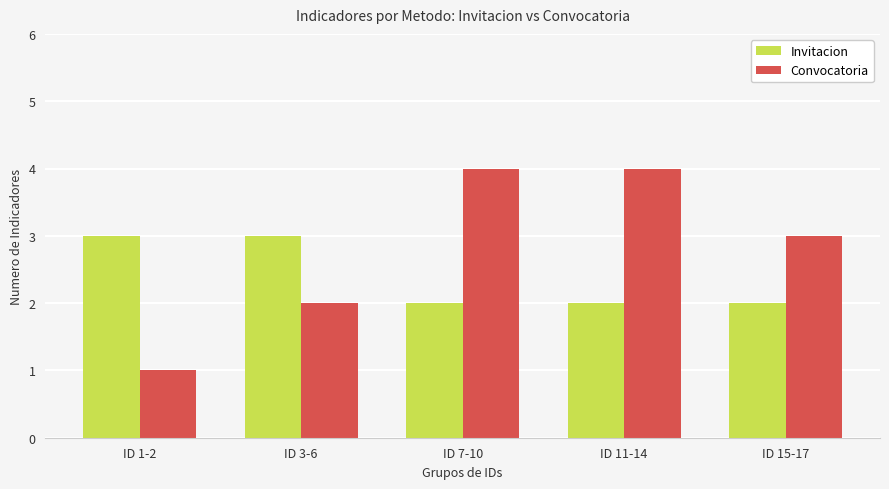

Rank the series at ID 11-14 from highest to lowest value.

Convocatoria, Invitacion